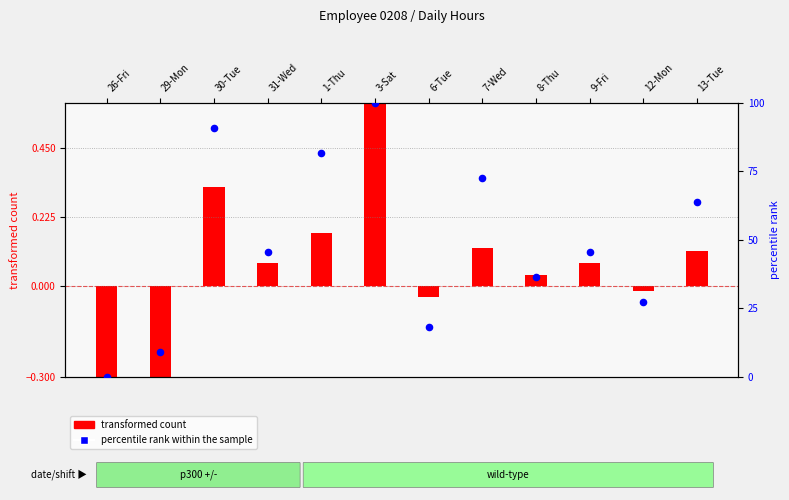

Between 6-Tue and 13-Tue, which is larger?

13-Tue